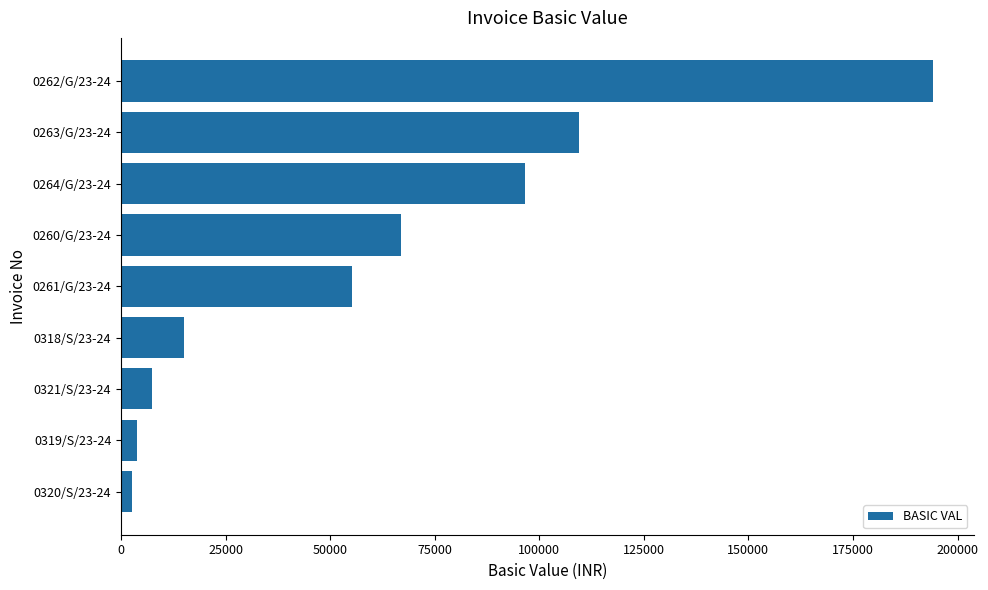

Reading bottom to top, transcribe all the data shown in this chart.

0320/S/23-24=2664.0	0319/S/23-24=3816.0	0321/S/23-24=7380.0	0318/S/23-24=15120.0	0261/G/23-24=55124.0	0260/G/23-24=66946.0	0264/G/23-24=96467.0	0263/G/23-24=109382.0	0262/G/23-24=194143.4